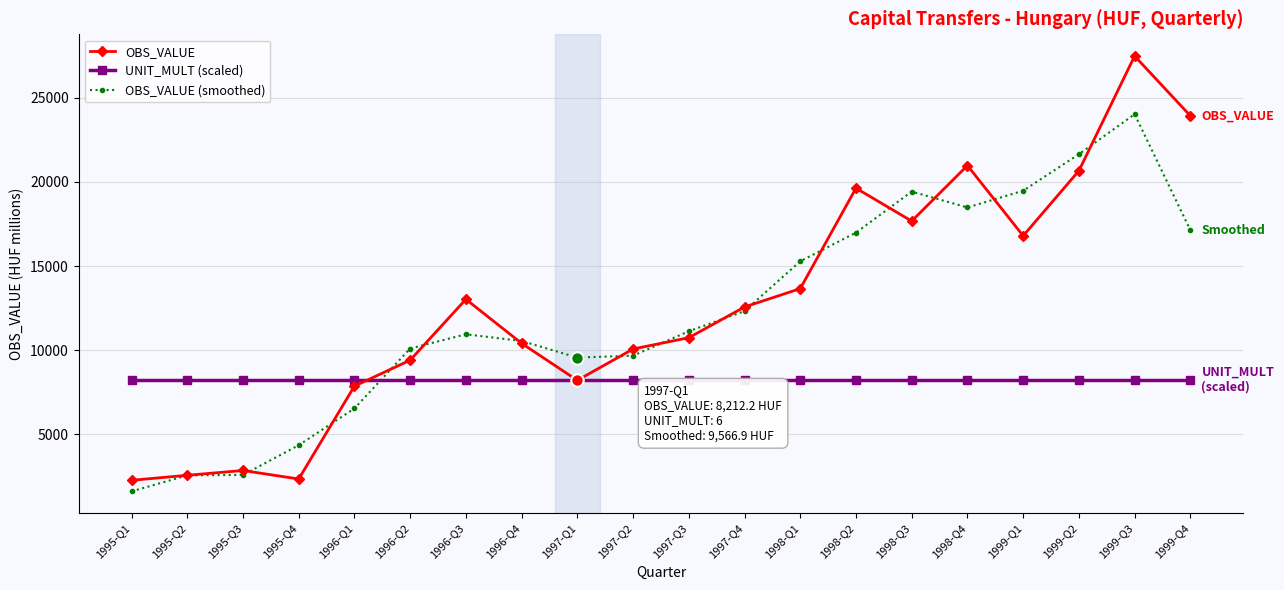

Which series has the largest total across all categories?

OBS_VALUE